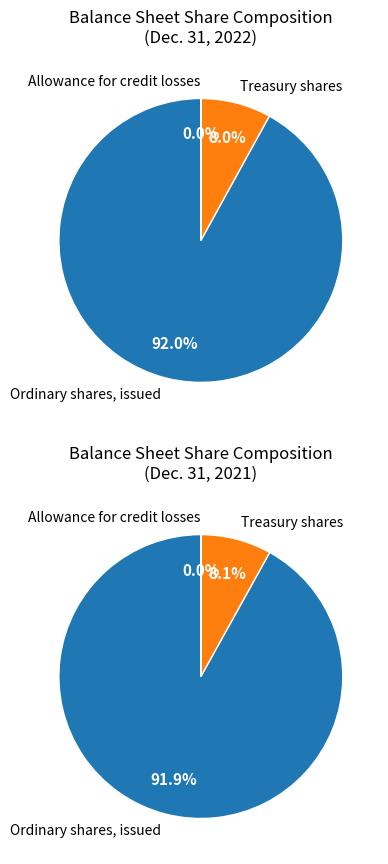

Is it true that Ordinary shares, issued is 99% of the pie?

False